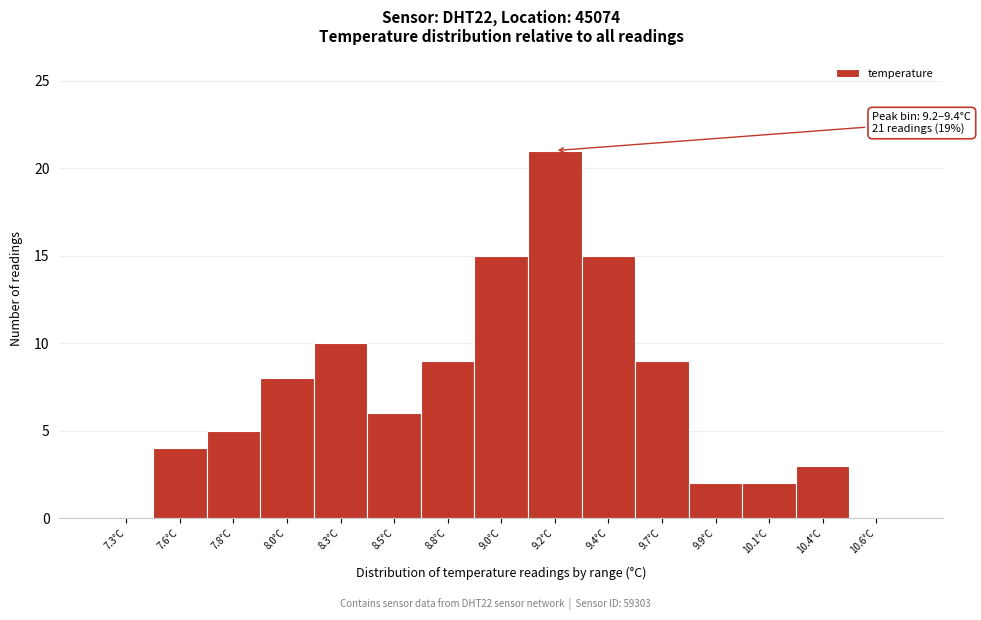

Reading left to right, extract all data points from this chart.

7.3°C=0	7.6°C=4	7.8°C=5	8.0°C=8	8.3°C=10	8.5°C=6	8.8°C=9	9.0°C=15	9.2°C=21	9.4°C=15	9.7°C=9	9.9°C=2	10.1°C=2	10.4°C=3	10.6°C=0